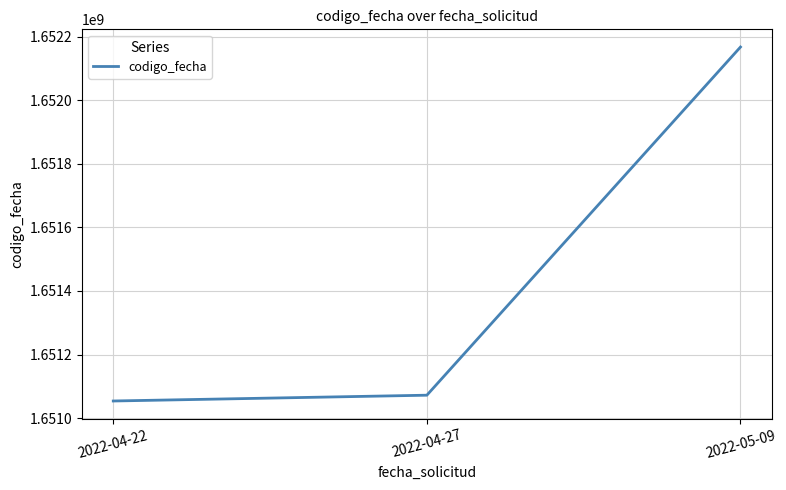

Is it true that the value at 2022-04-22 is 1651053770?

True